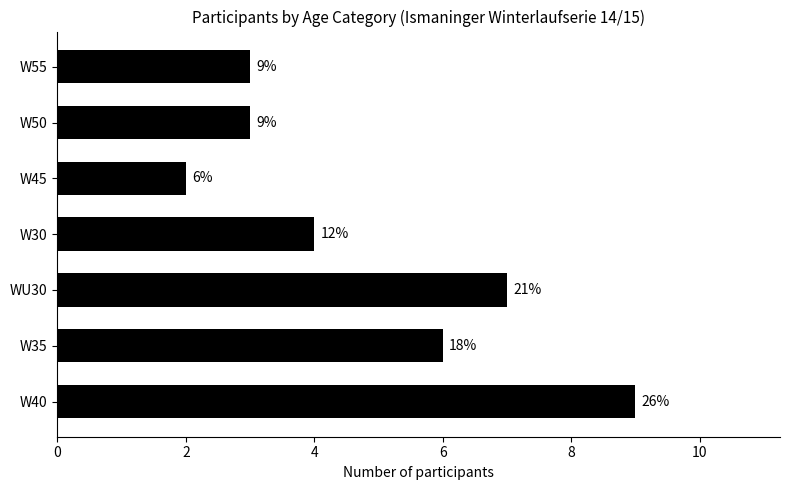

Does the chart contain any negative values?

No